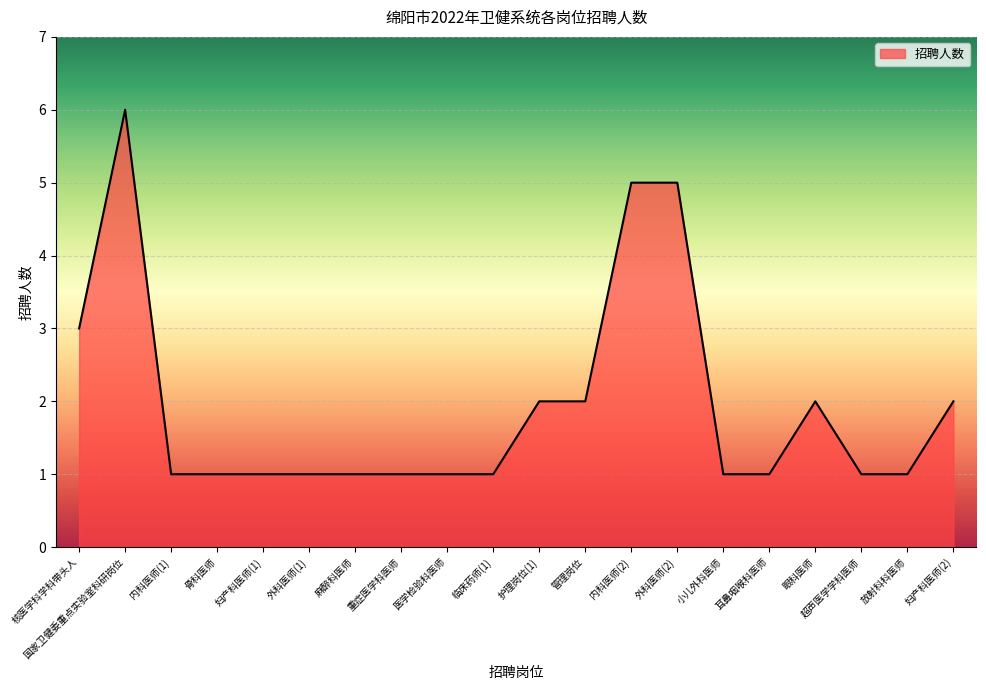

Reading left to right, transcribe all the data shown in this chart.

3	6	1	1	1	1	1	1	1	1	2	2	5	5	1	1	2	1	1	2